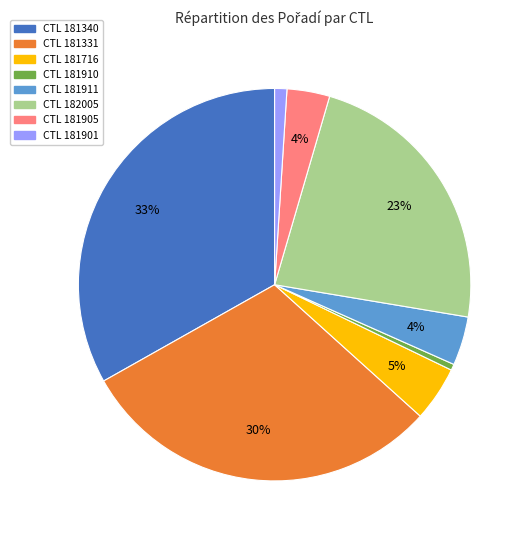

What percentage is the CTL 181331 slice, to the nearest percent?

30%